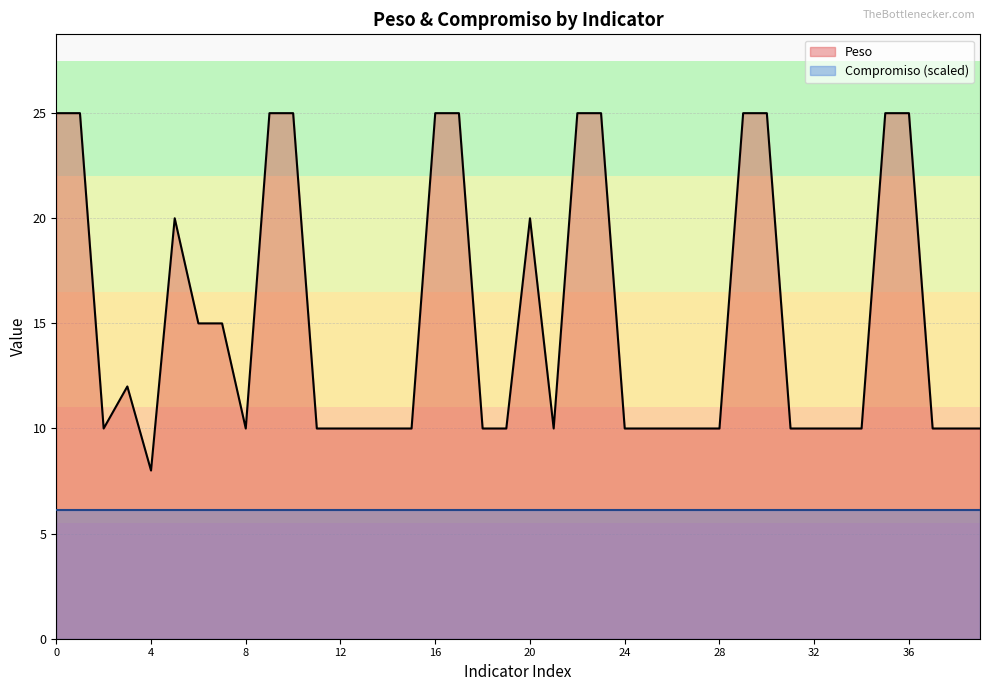

How many lines are shown in the chart?

2